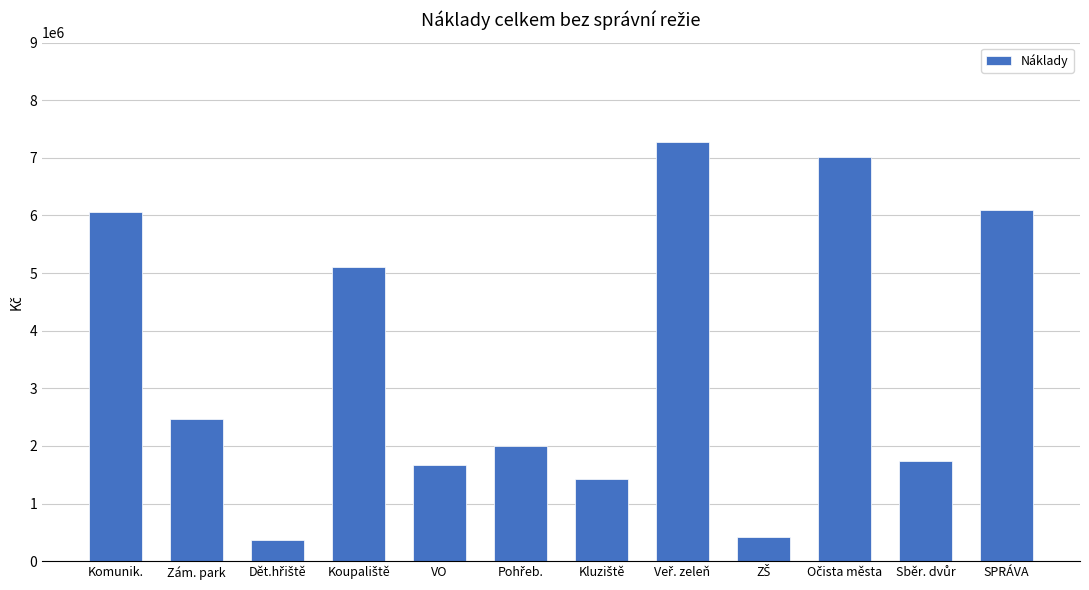

Read the value at Zám. park, to the nearest 10.

2473500